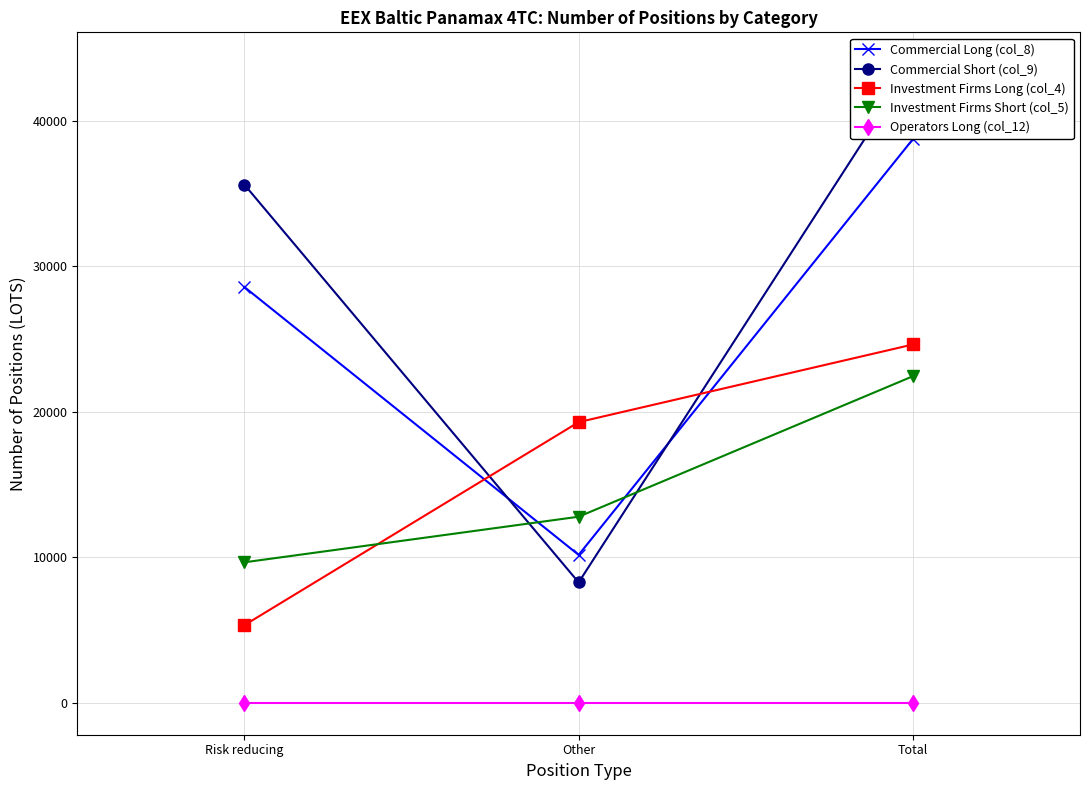

Which series has the largest total across all categories?

Commercial Short (col_9)